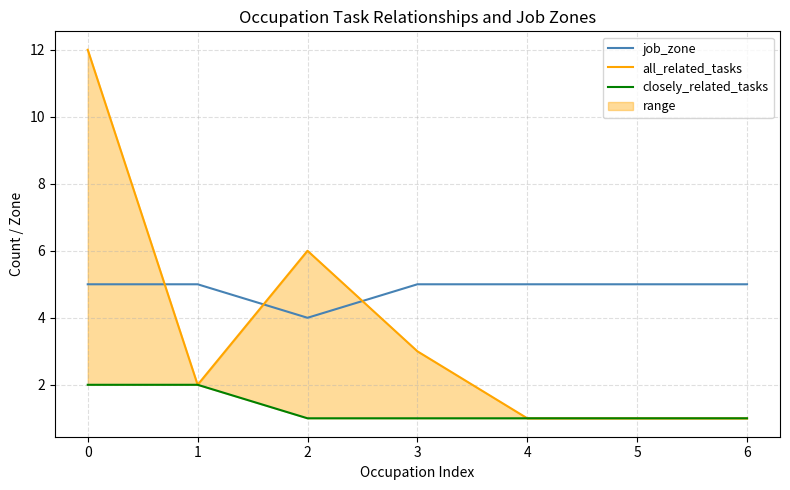

What value does the job_zone series have at 6?

5